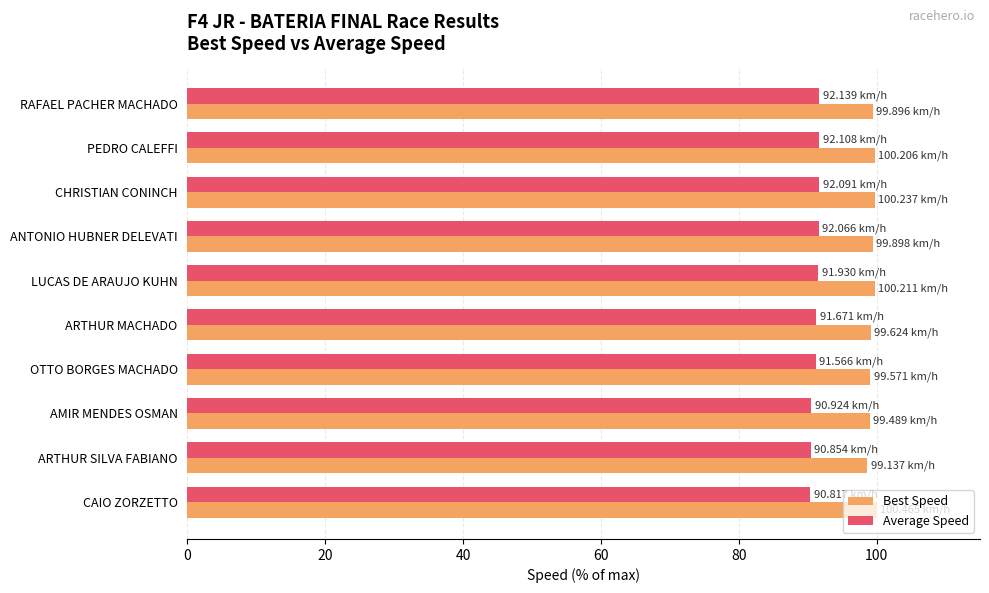

Count the number of categories in the chart.

10